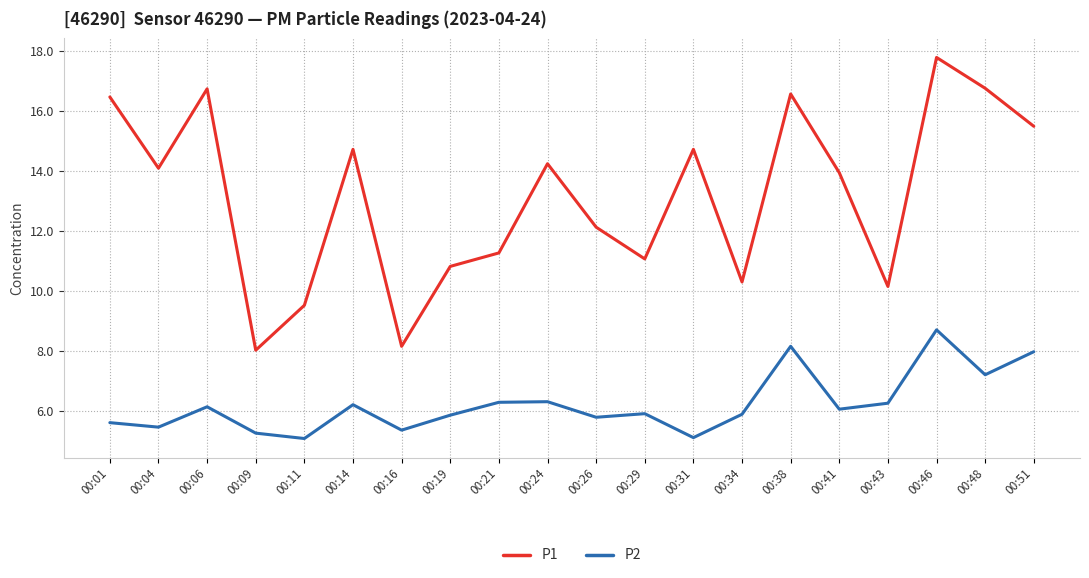

The P1 series shows 4.5 at 00:06. True or false?

False